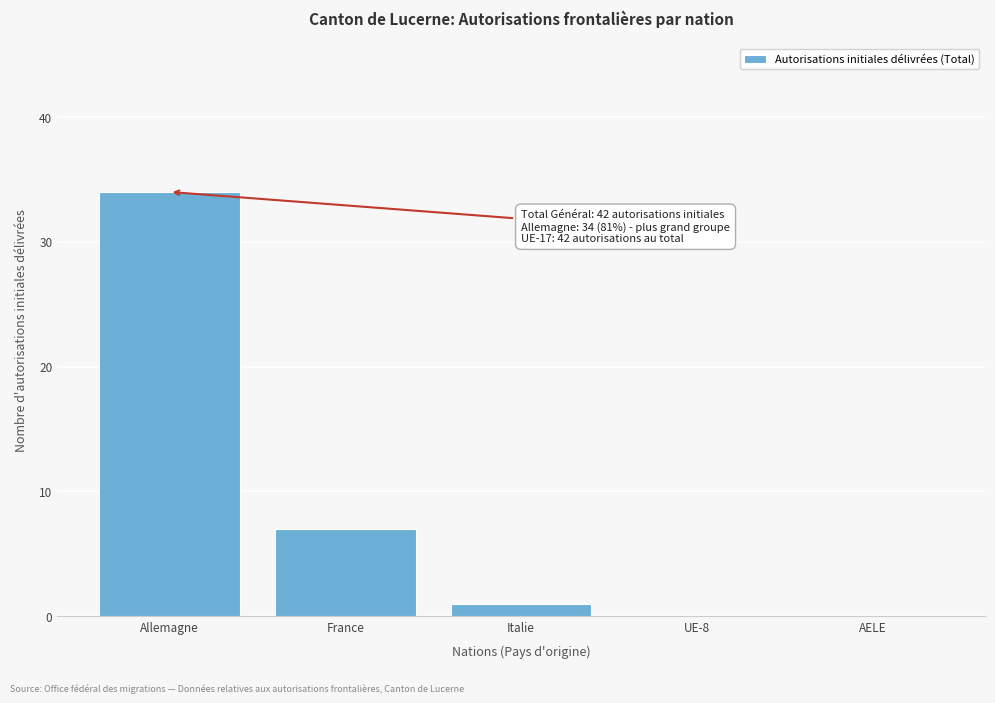

Reading left to right, what are all the values shown in this chart?

Allemagne=34	France=7	Italie=1	UE-8=0	AELE=0